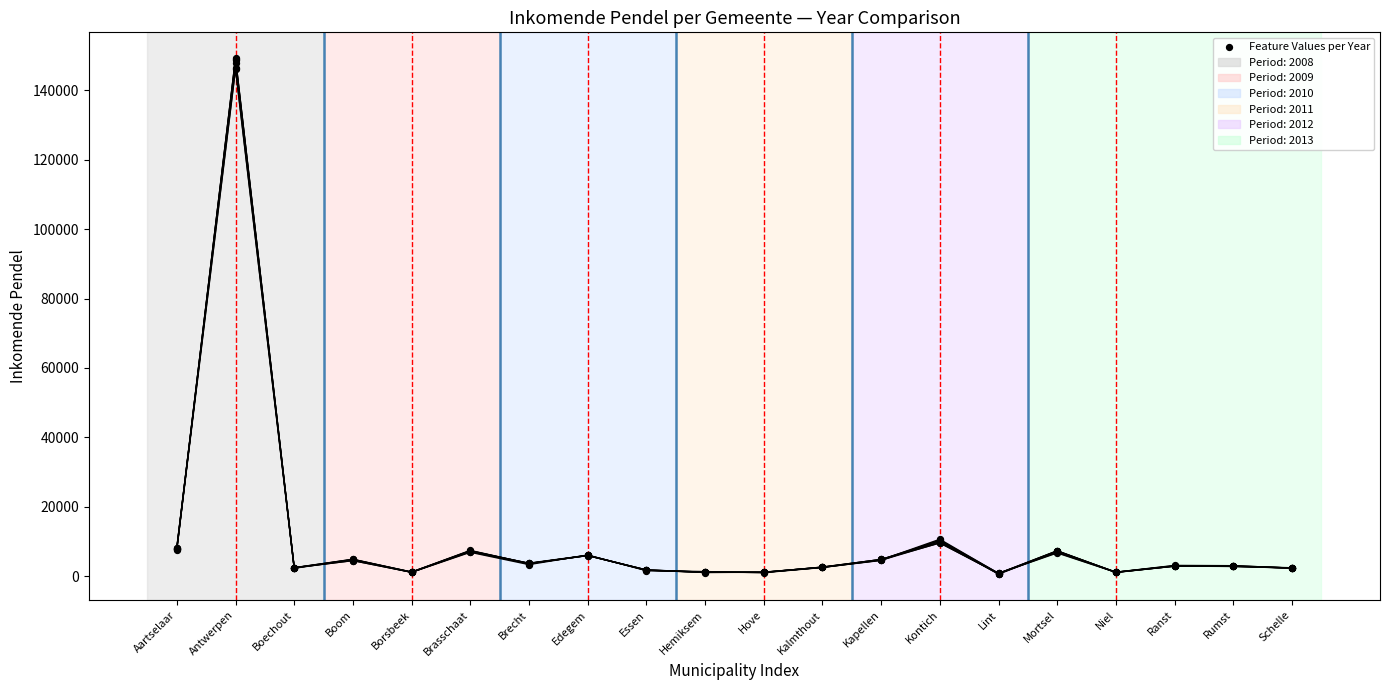

Is the value of 2010 at Boechout greater than the value of 2011 at Essen?

Yes